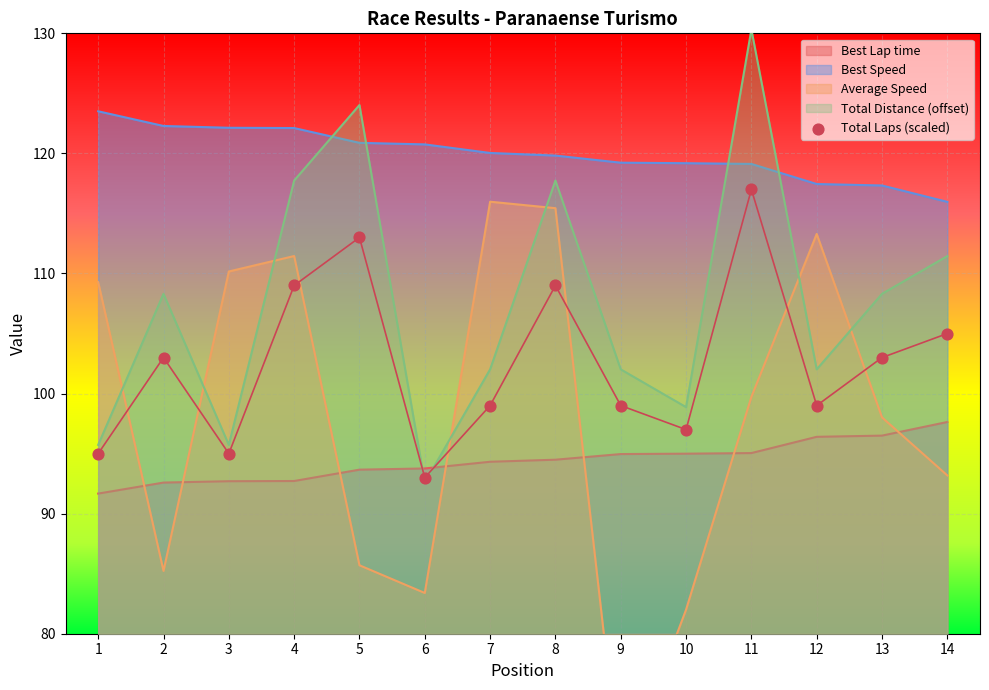

Between 4 and 1, which is larger?

4